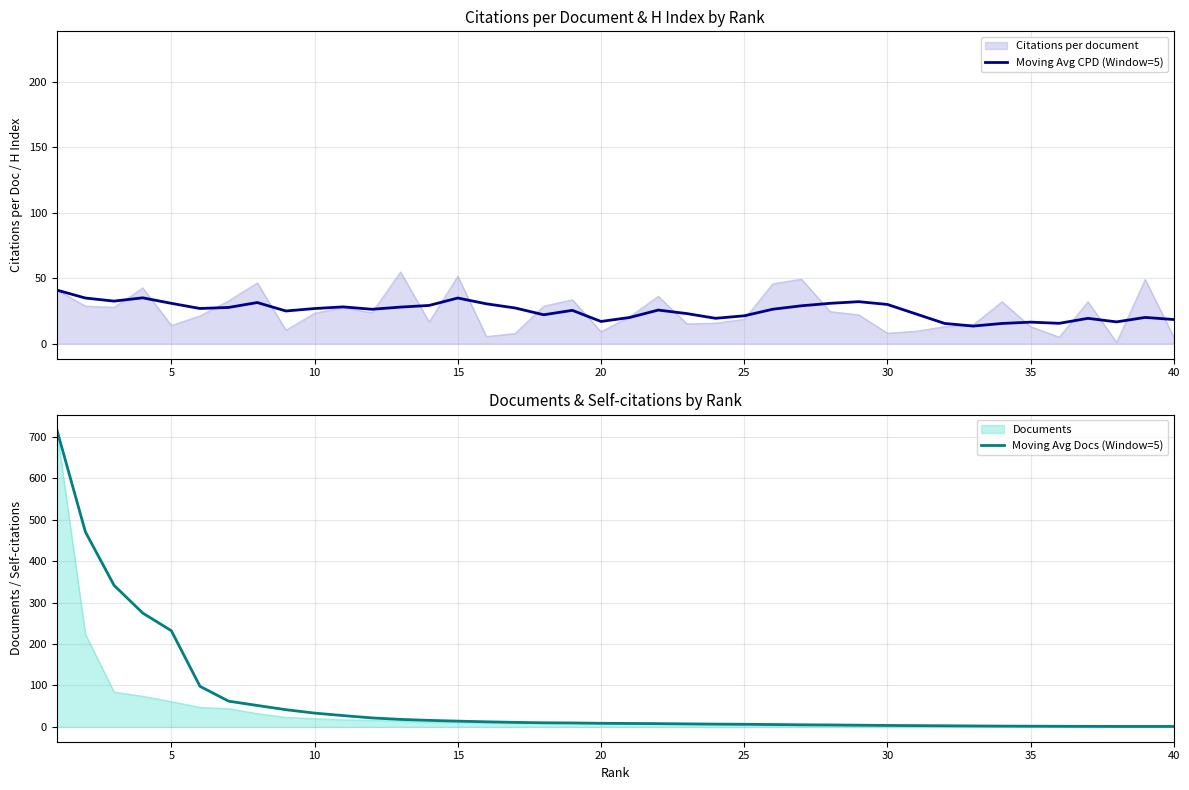

Is the value of Moving Avg Docs (Window=5) at 10 greater than the value of Moving Avg CPD (Window=5) at 35?

Yes